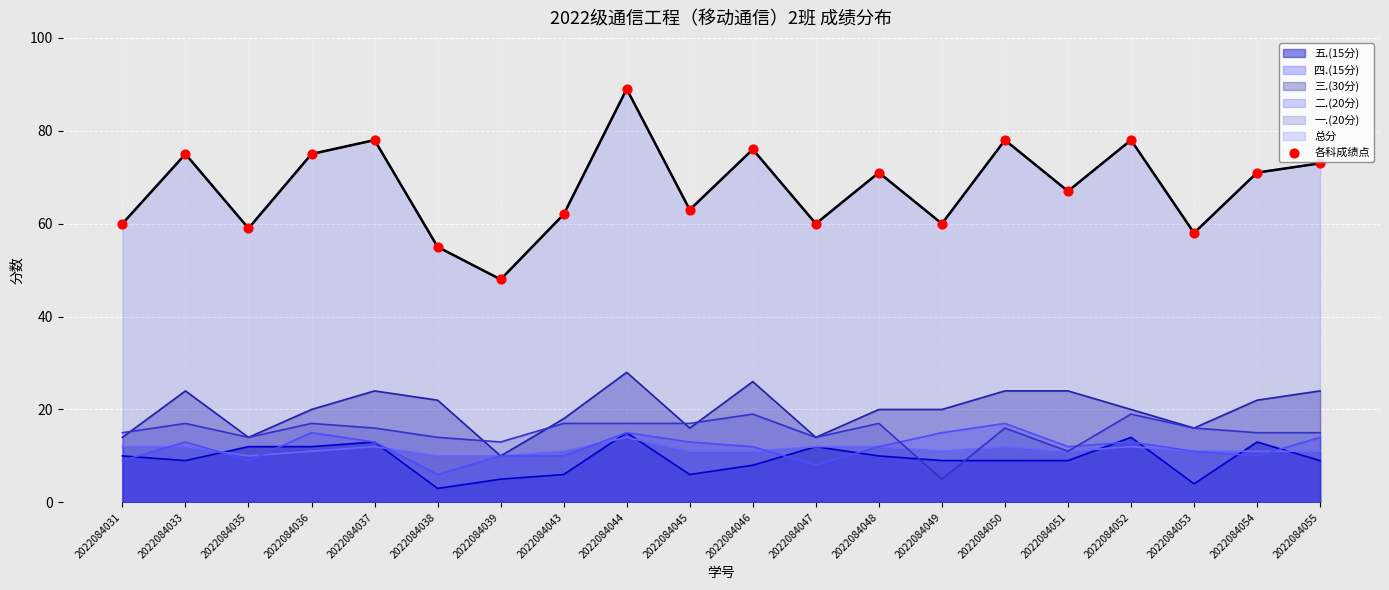

What is the change in value from 2022084053 to 2022084054?

+13